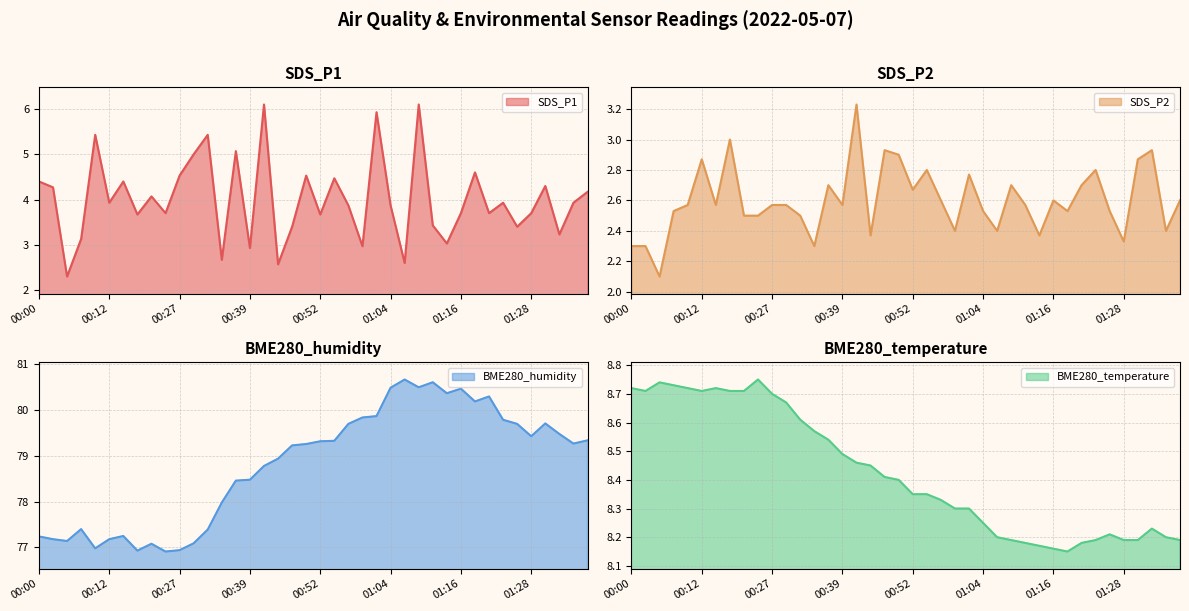

What value does the BME280_humidity series have at 00:05?

77.1